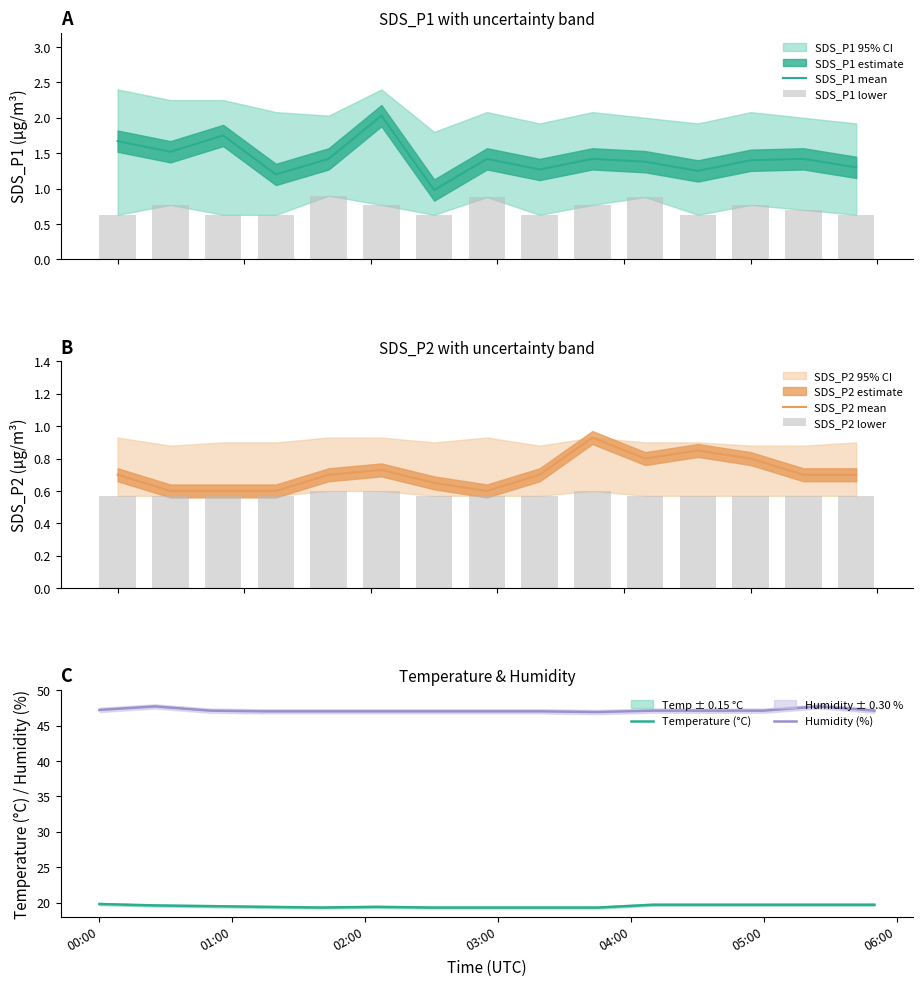

What is the maximum value for Humidity (%)?

47.7